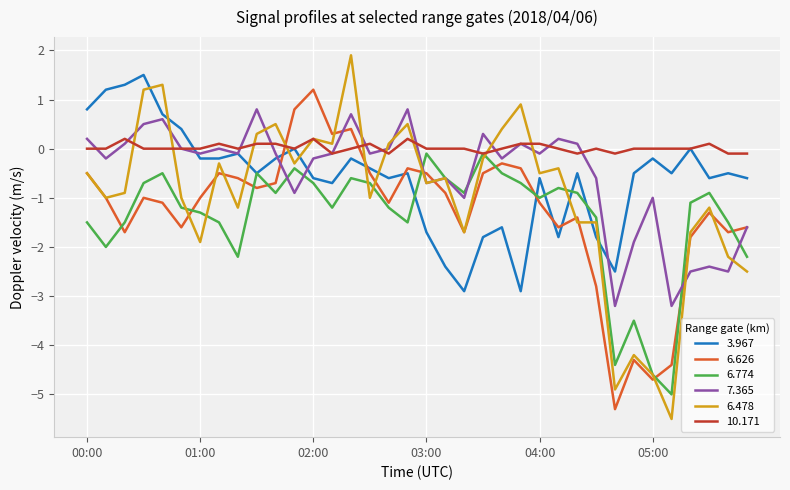

Which series has the largest total across all categories?

10.171